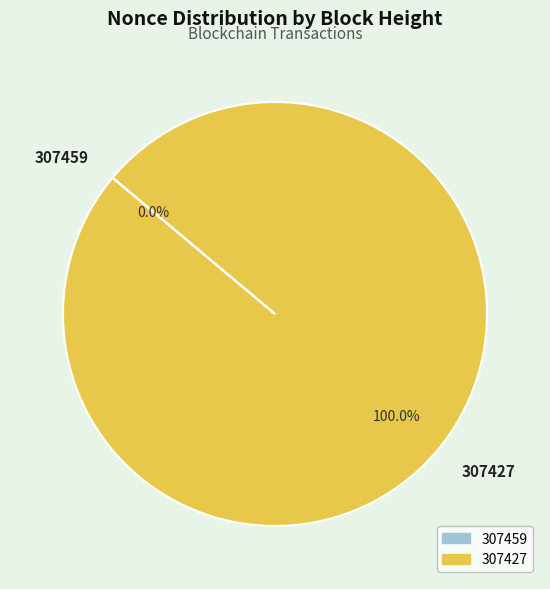

How many slices are in this pie chart?

2